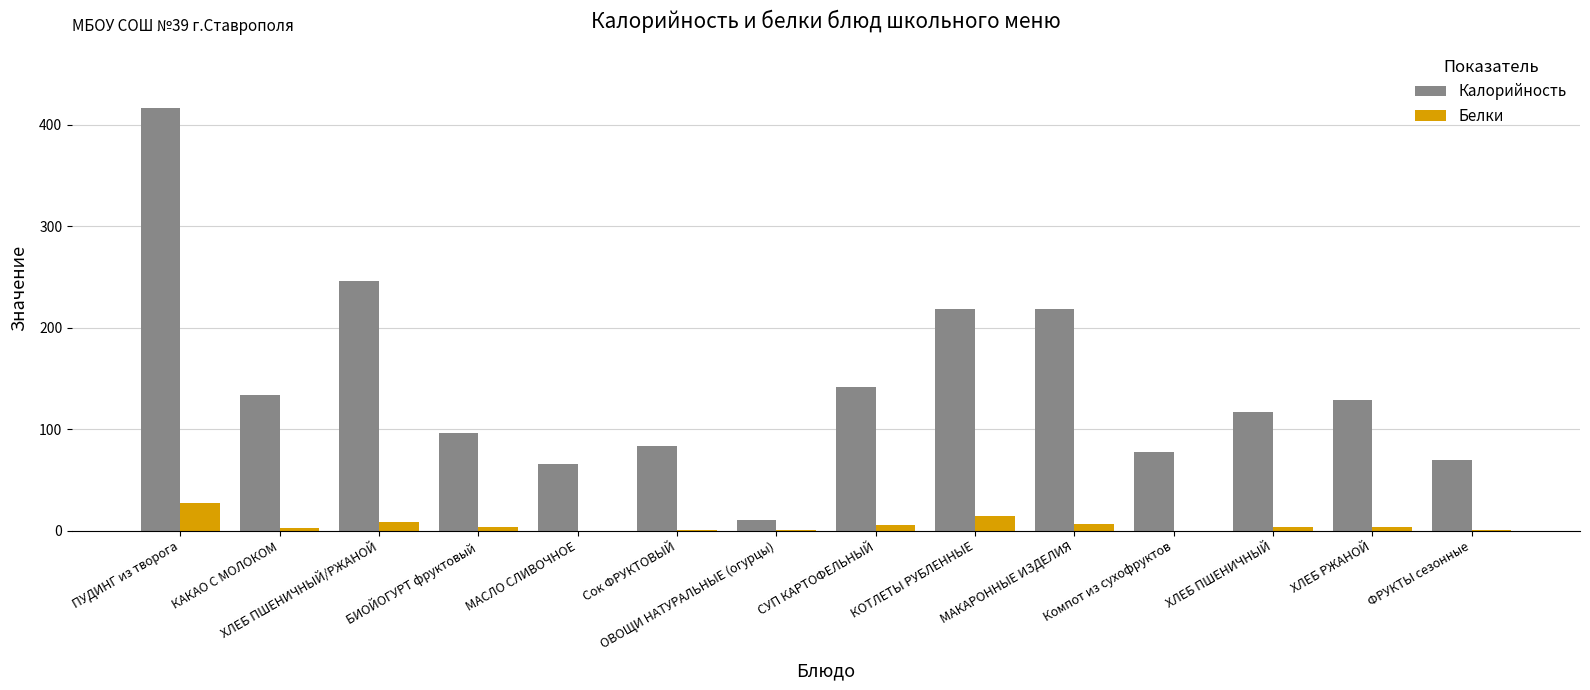

Read the Калорийность value at ПУДИНГ из творога.

416